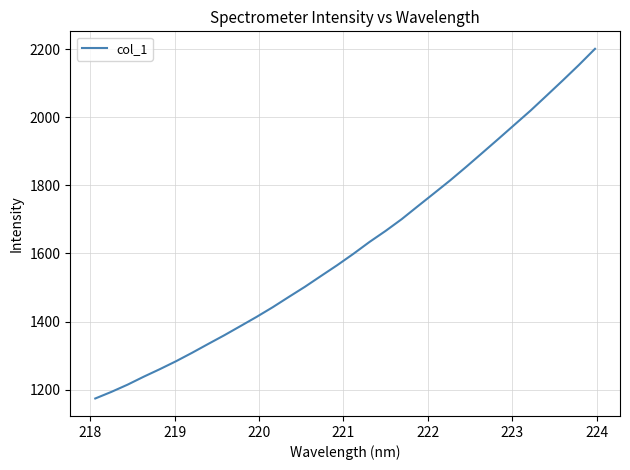

What is the smallest value displayed?

1173.8